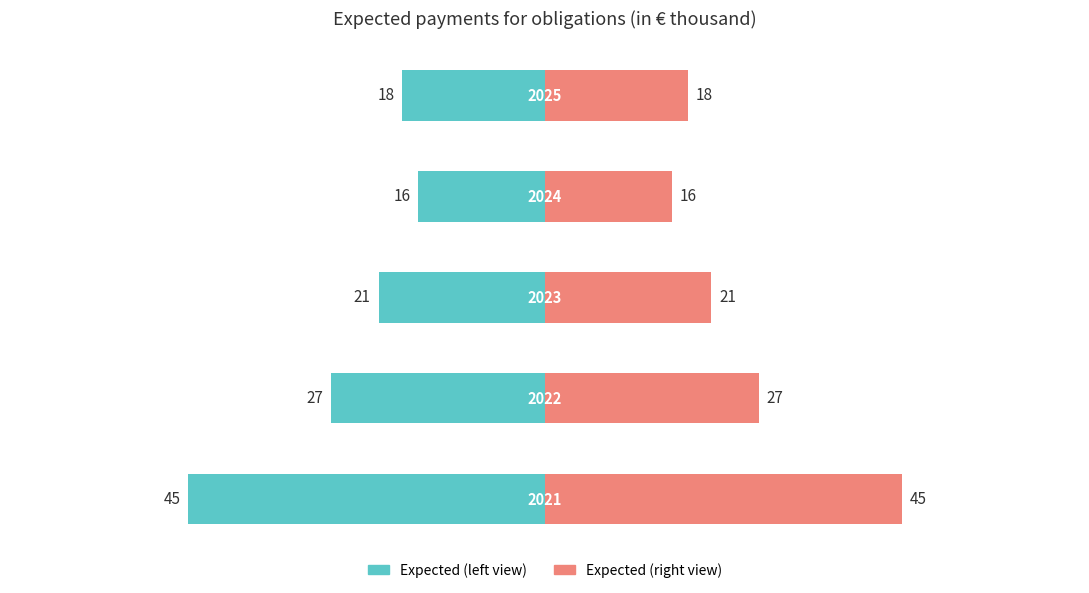

List the labels in order of value, largest first.

2021, 2022, 2023, 2025, 2024